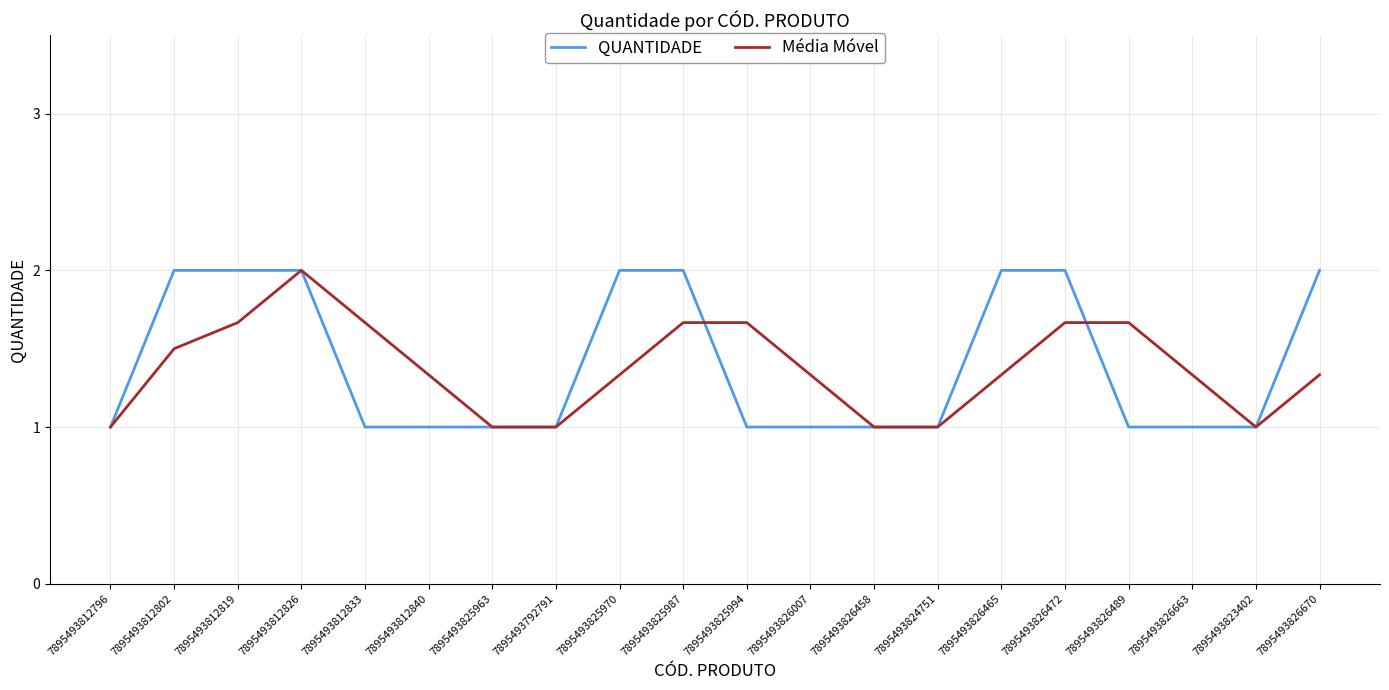

What is the difference between the highest and lowest values at 7895493812833?

0.7